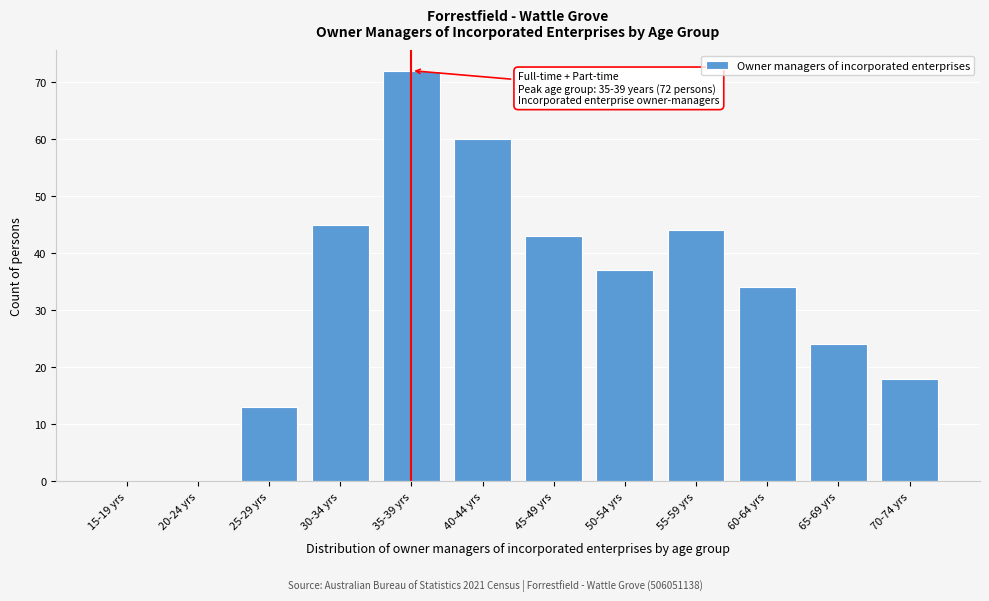

Reading left to right, what are all the values shown in this chart?

15-19 yrs=0	20-24 yrs=0	25-29 yrs=13	30-34 yrs=45	35-39 yrs=72	40-44 yrs=60	45-49 yrs=43	50-54 yrs=37	55-59 yrs=44	60-64 yrs=34	65-69 yrs=24	70-74 yrs=18